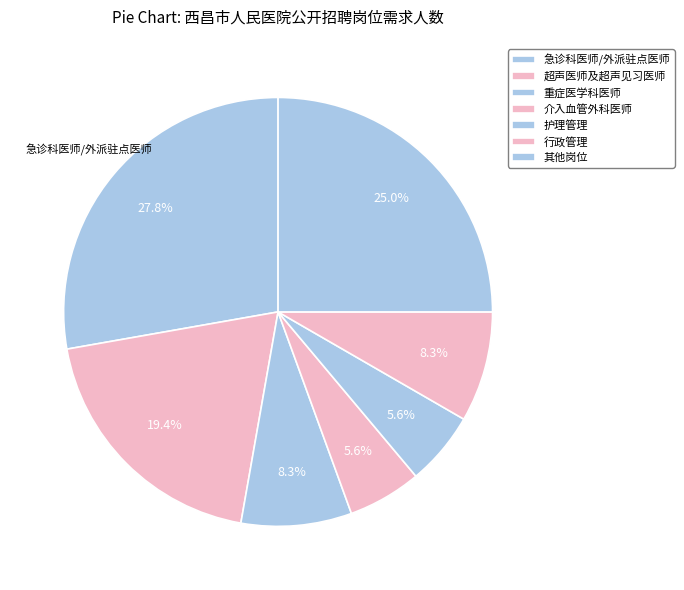

Count the number of slices in the pie.

7